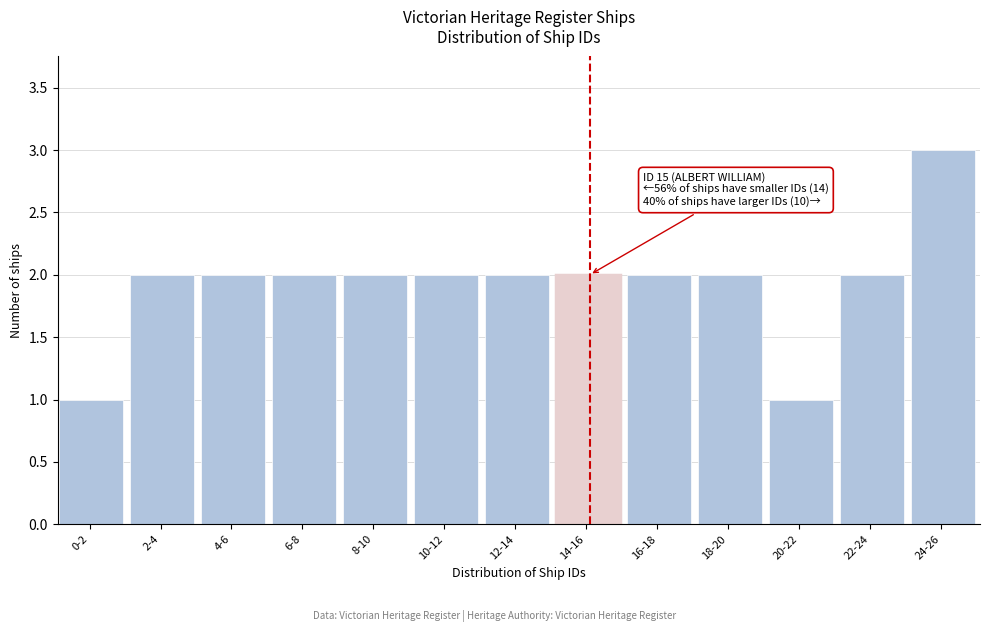

Reading right to left, extract all data points from this chart.

3	2	1	2	2	2	2	2	2	2	2	2	1